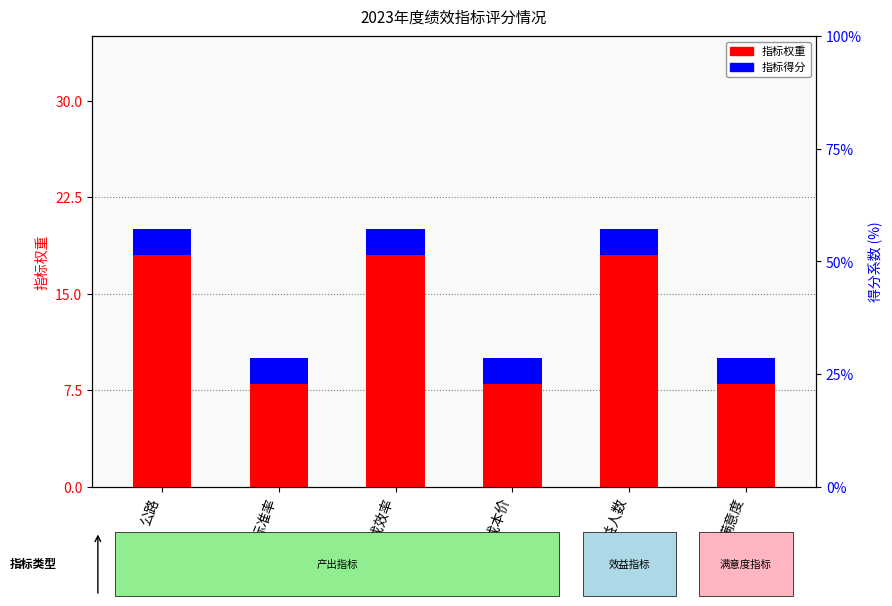

What position from the right is 公路?

6